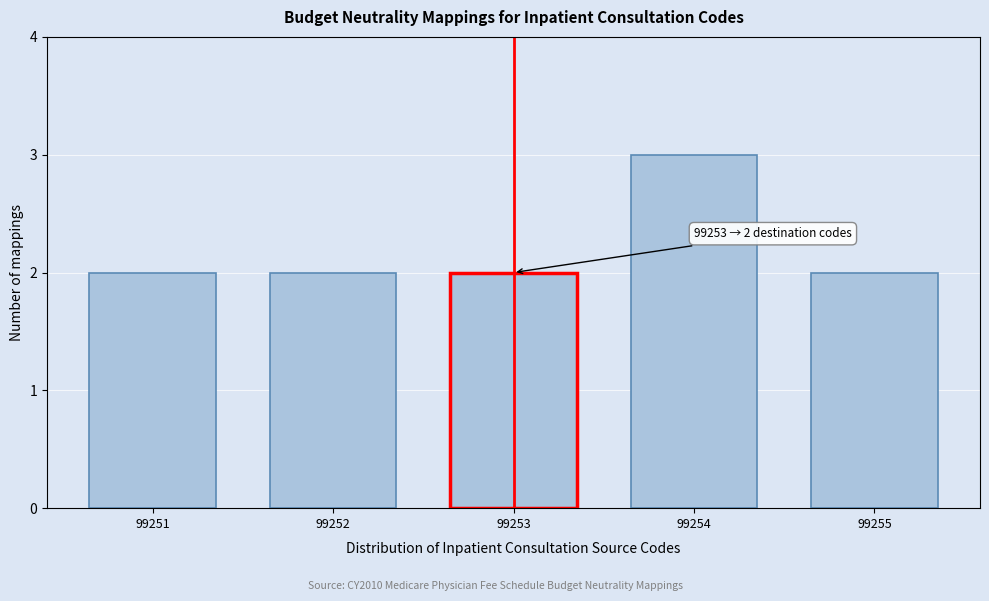

Reading left to right, transcribe all the data shown in this chart.

99251=2	99252=2	99253=2	99254=3	99255=2